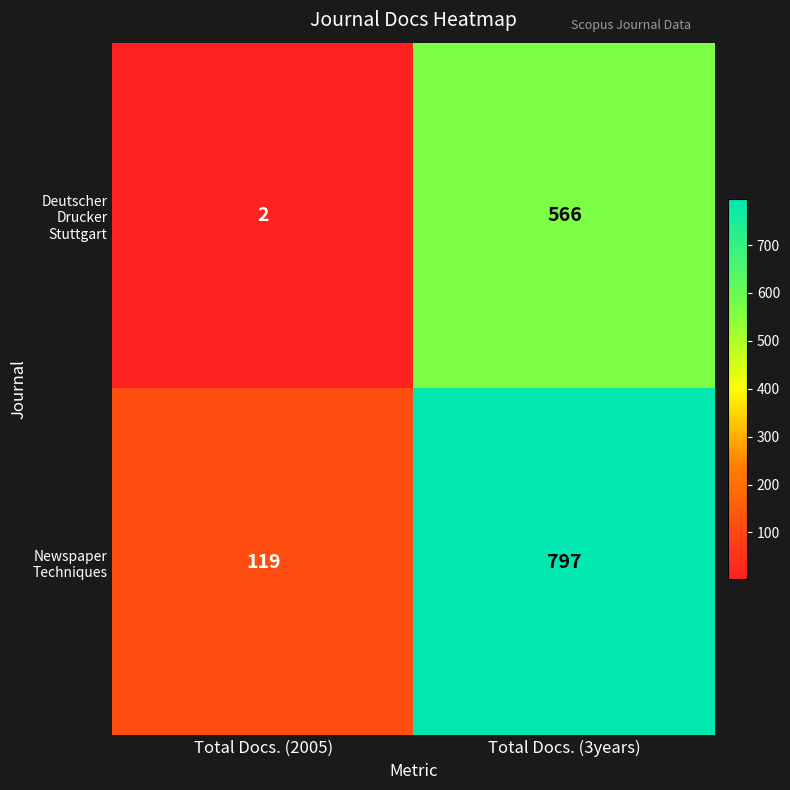

What is the difference between the Newspaper Techniques values at Total Docs. (2005) and Total Docs. (3years)?

678